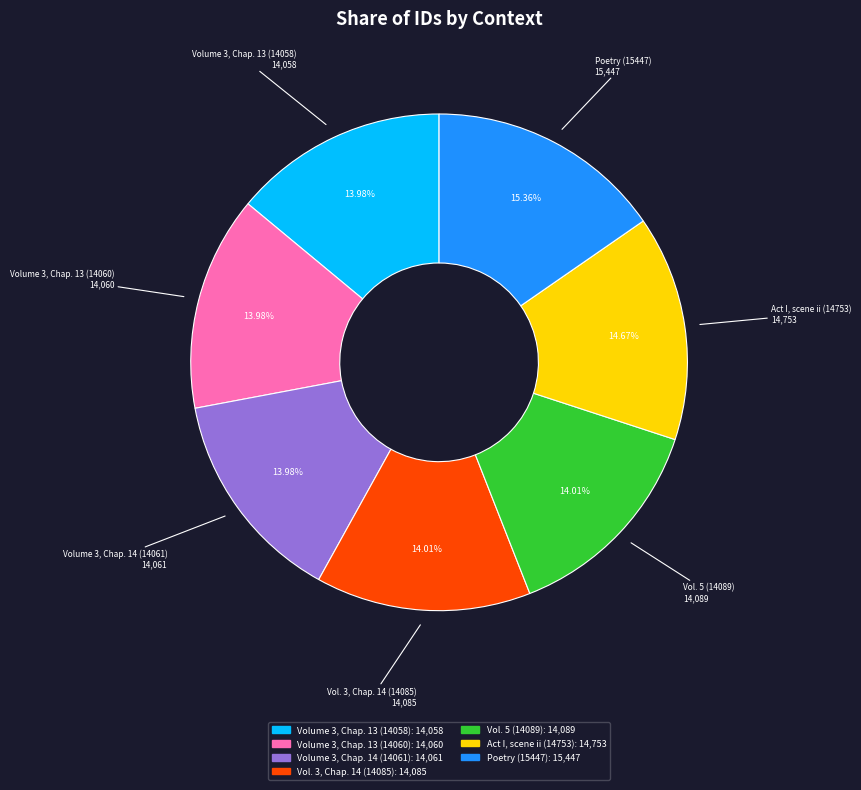

To the nearest percent, what is the combined percentage of Volume 3, Chap. 13 (14058) and Act I, scene ii (14753)?

29%